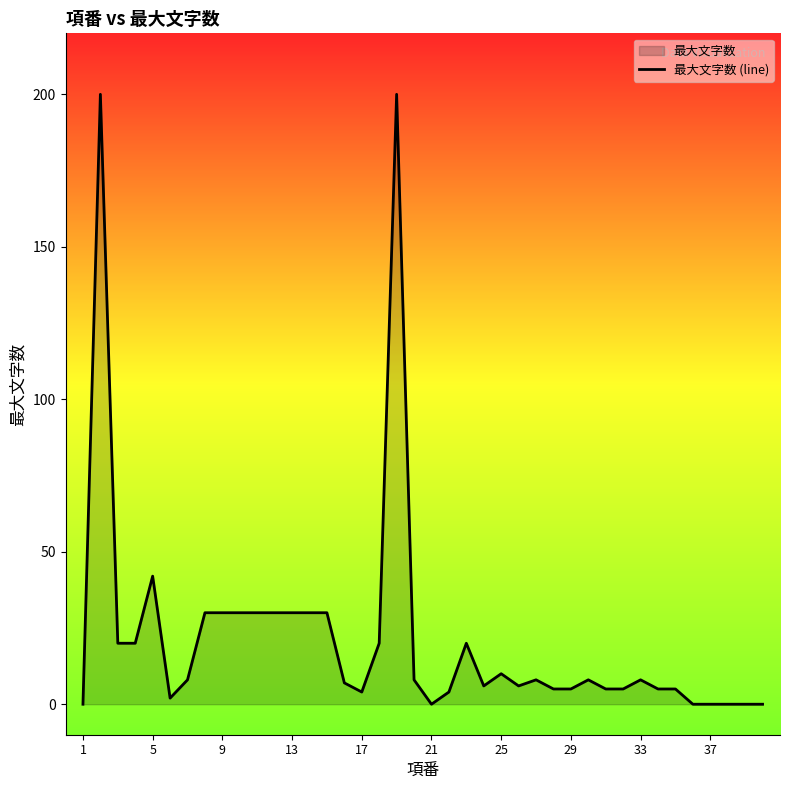

What is the average value?

22